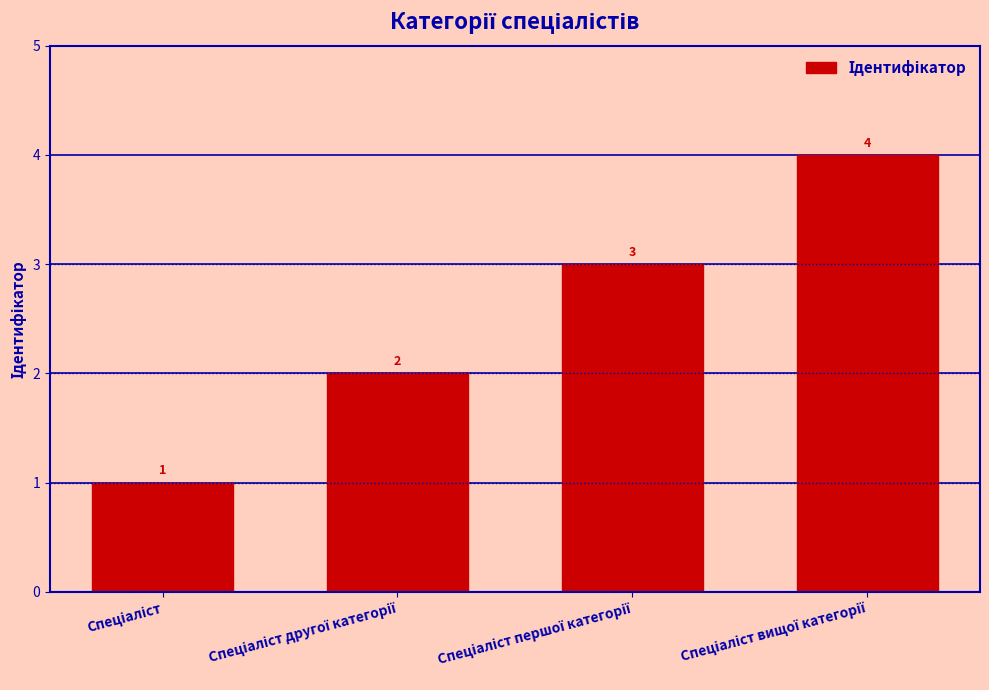

What is the smallest value displayed?

1